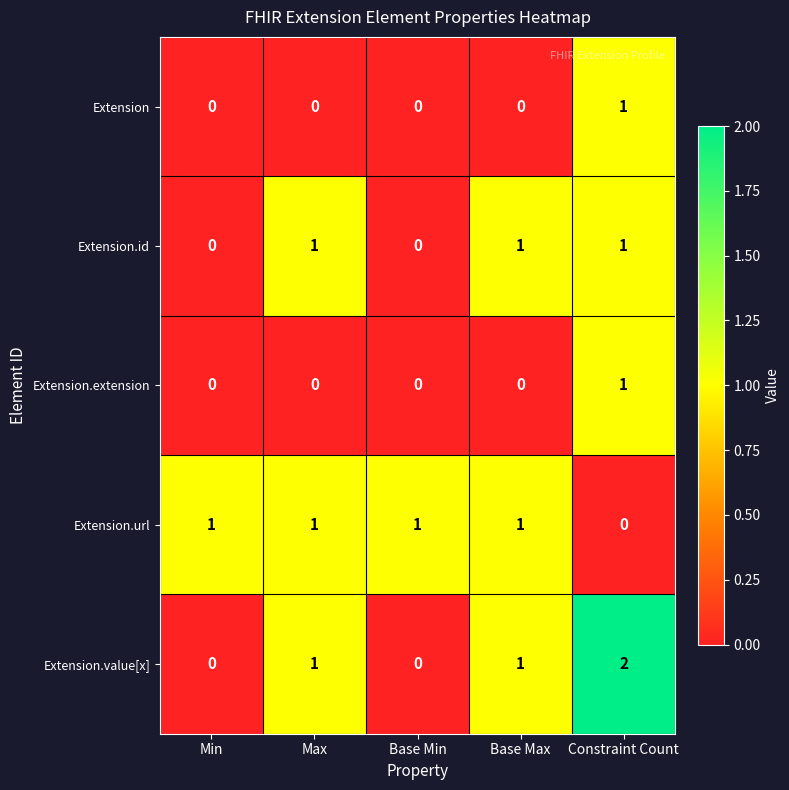

The Extension.extension series shows 1 at Base Min. True or false?

False